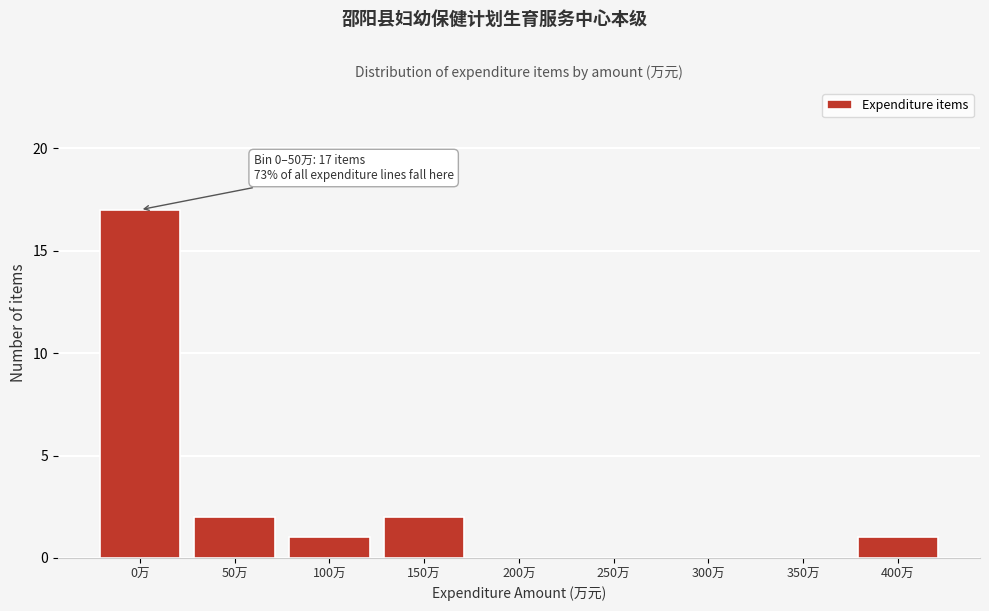

Reading left to right, what are all the values shown in this chart?

0万=17	50万=2	100万=1	150万=2	200万=0	250万=0	300万=0	350万=0	400万=1